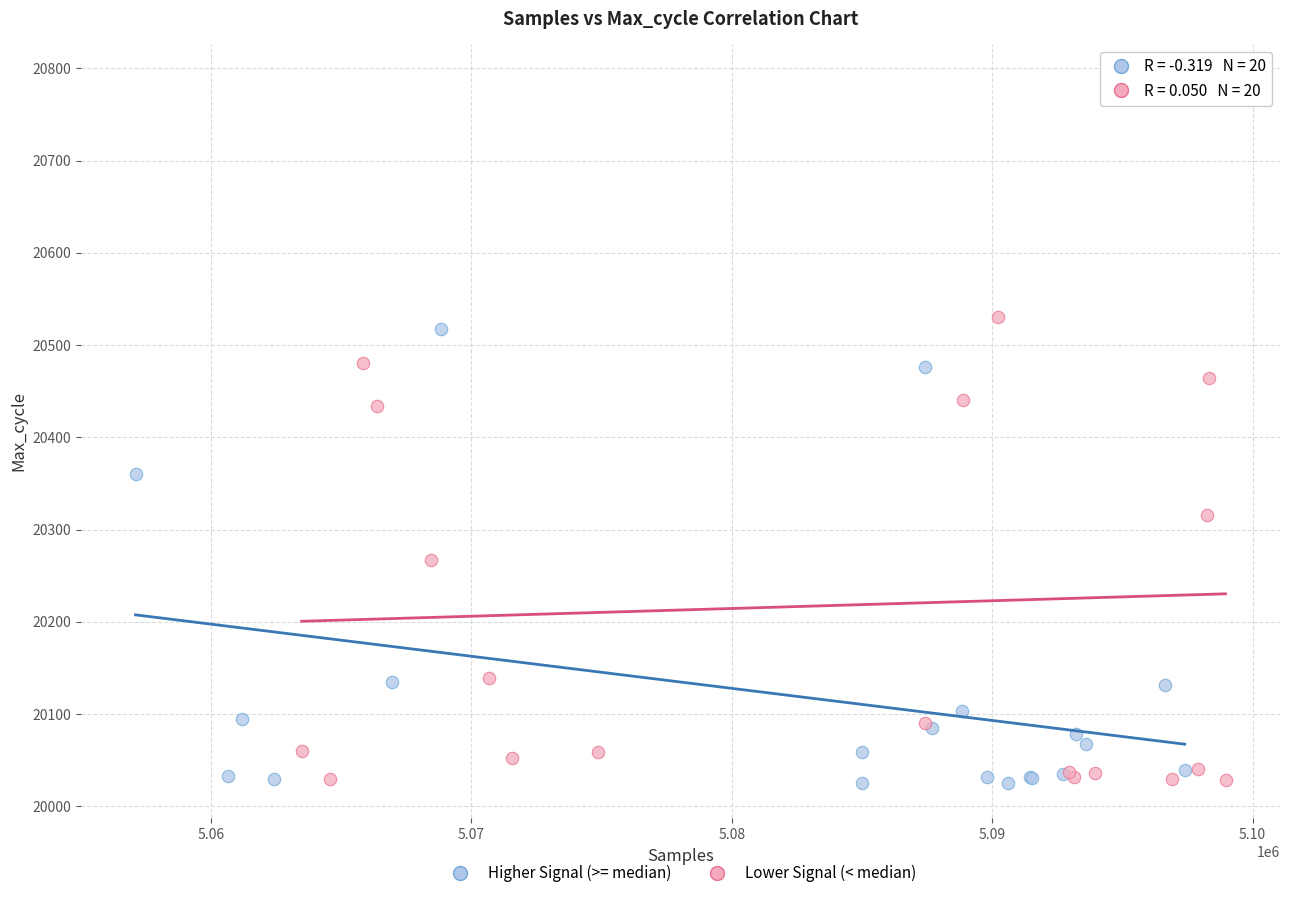

Which series has the widest spread of Y values?

Lower Signal (< median)